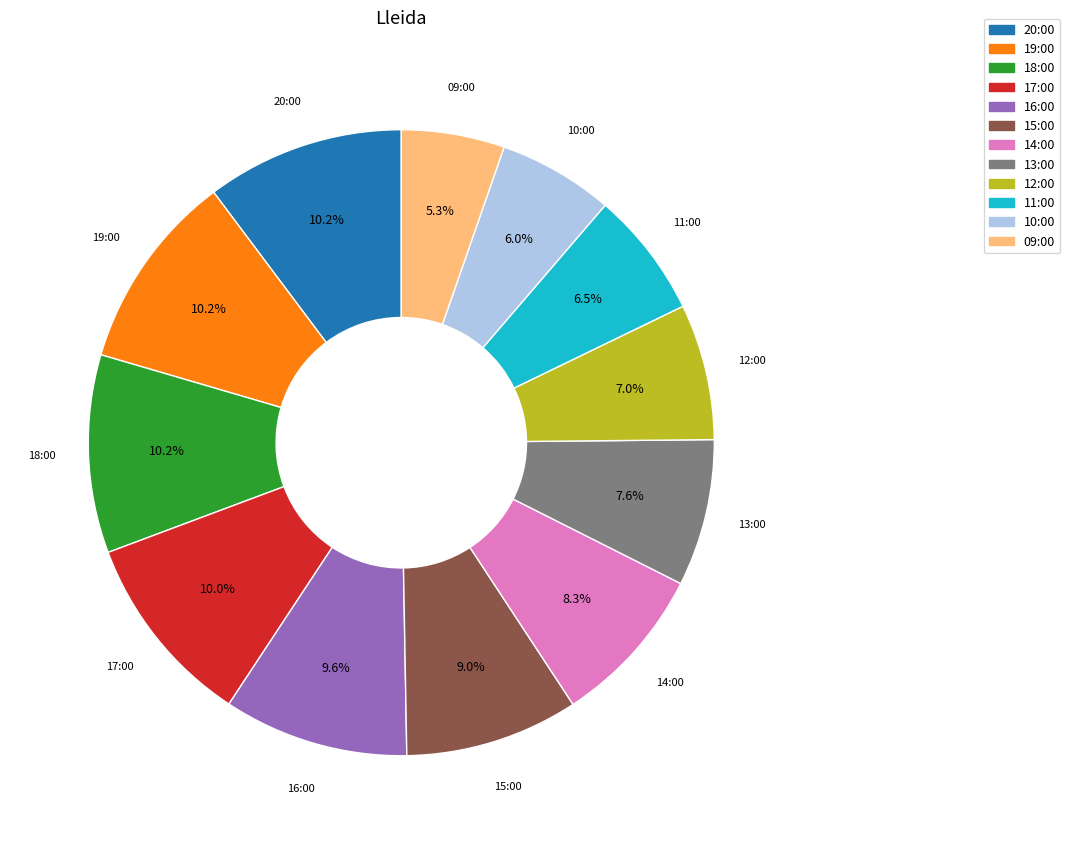

What is the ratio of the value at 09:00 to the value at 12:00?

0.8